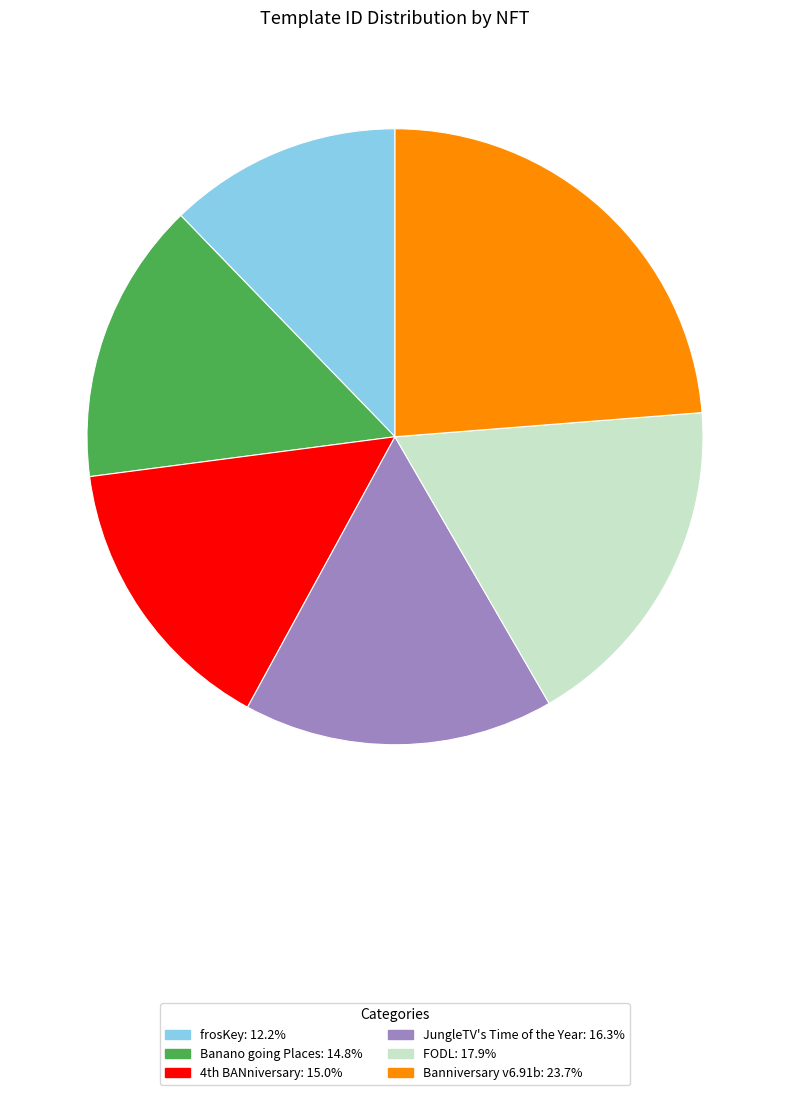

Is it true that Banano going Places is 15% of the pie?

True